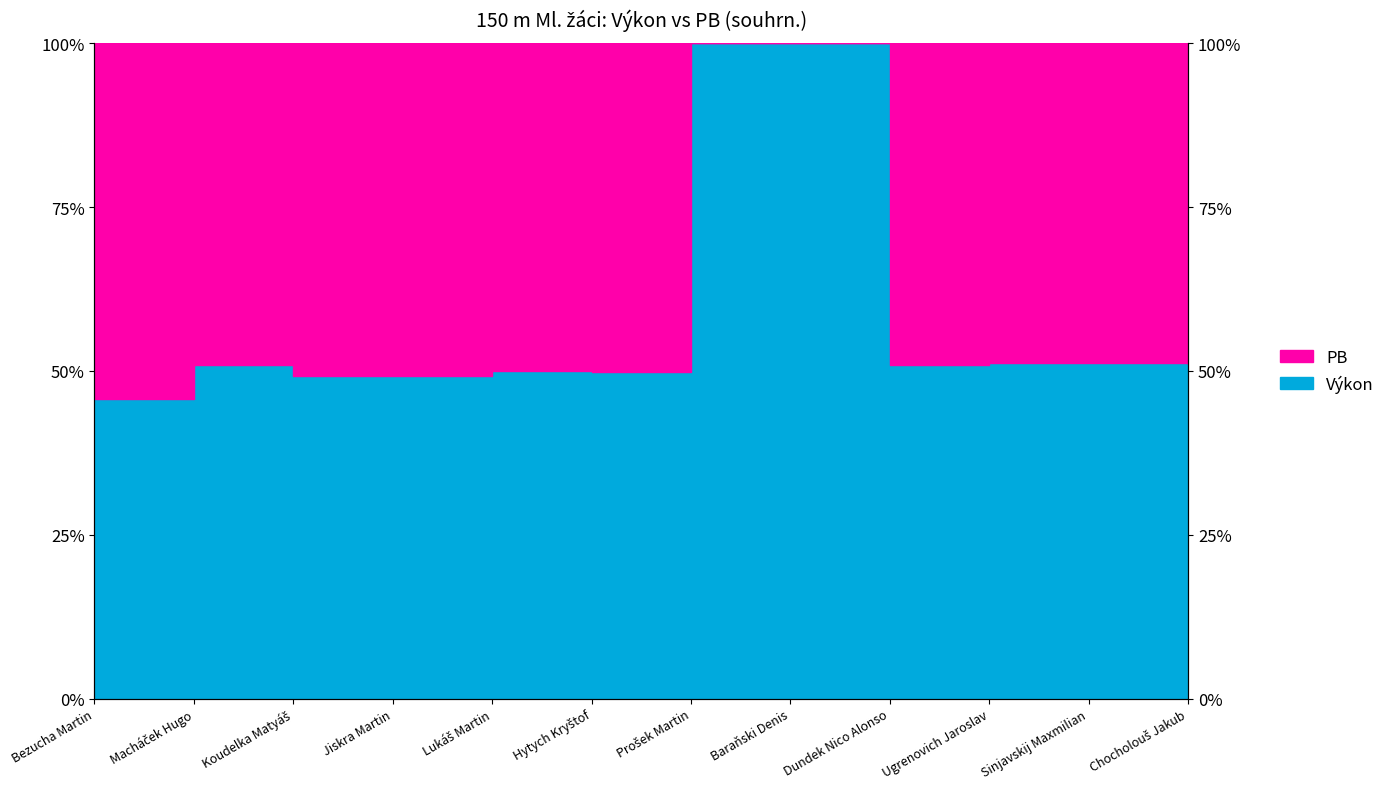

At which category does the chart reach its peak across all series?

Prošek Martin